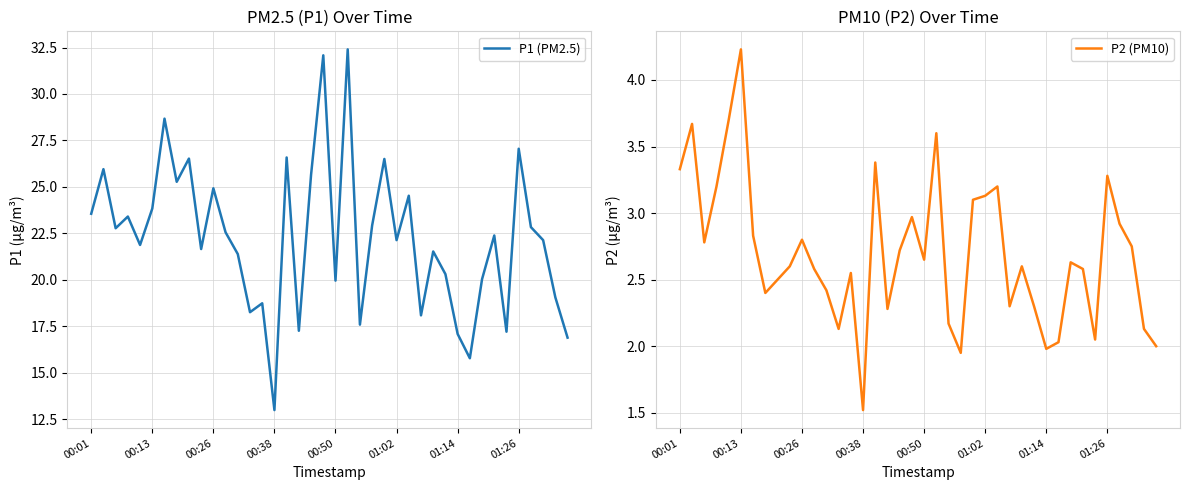

True or false: P2 (PM10) has more than 0 points higher than both neighbors.

True